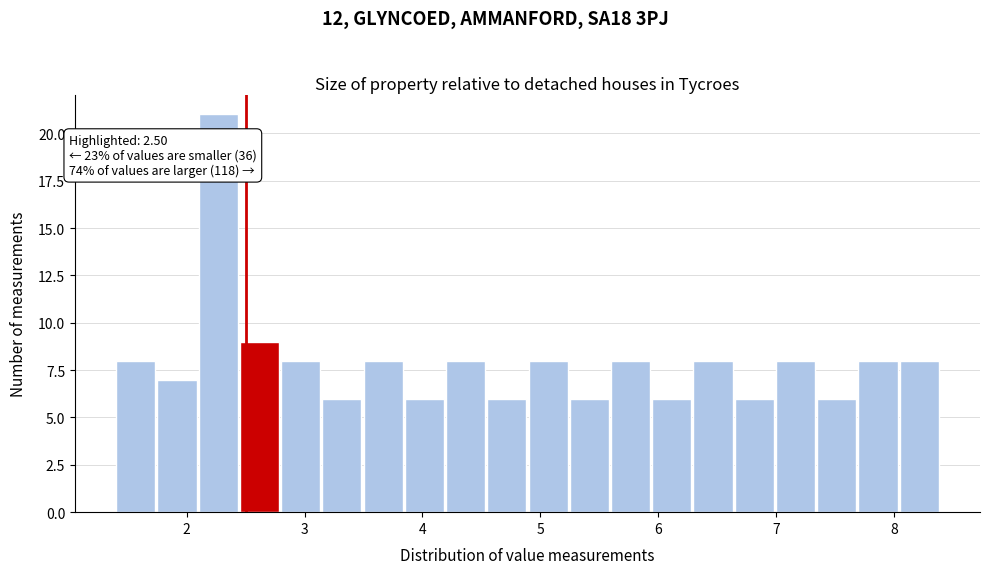

Around what value on the x-axis is the tallest bar? Give the approximate position of its centre, as read against the axis.

2.3